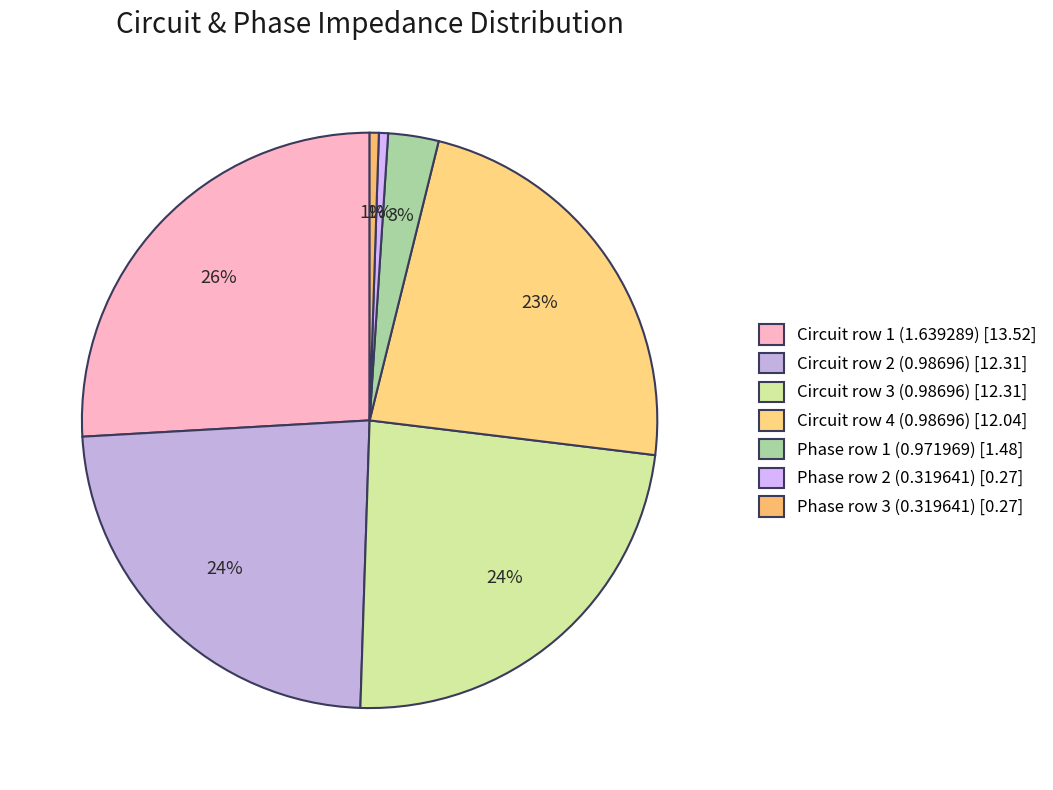

Combined, do Circuit row 4 (0.98696) and Circuit row 1 (1.639289) account for over 50%?

No